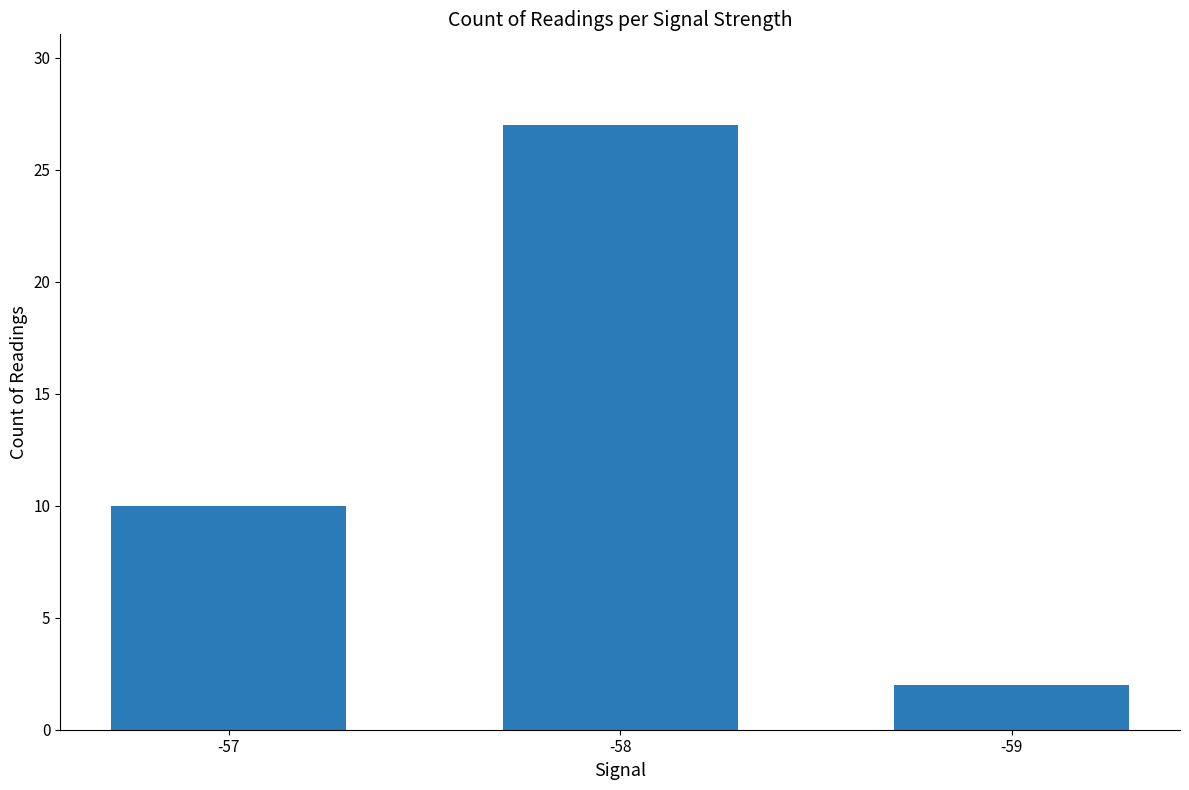

The value at -59 is 1. True or false?

False